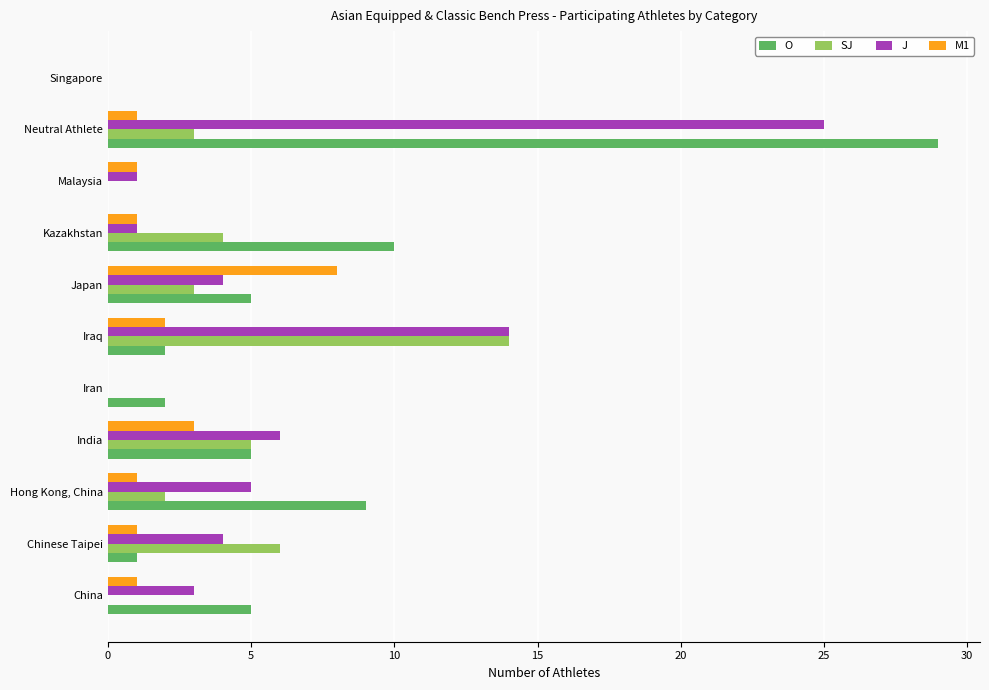

At which label does SJ reach its peak?

Iraq